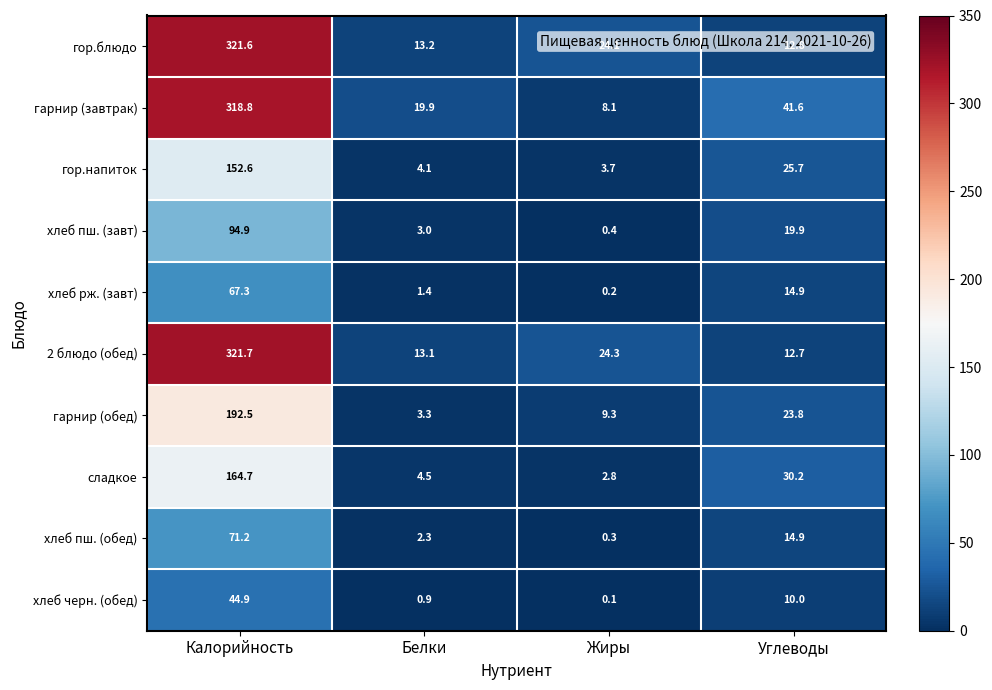

The гор.блюдо series shows 110.1 at Калорийность. True or false?

False